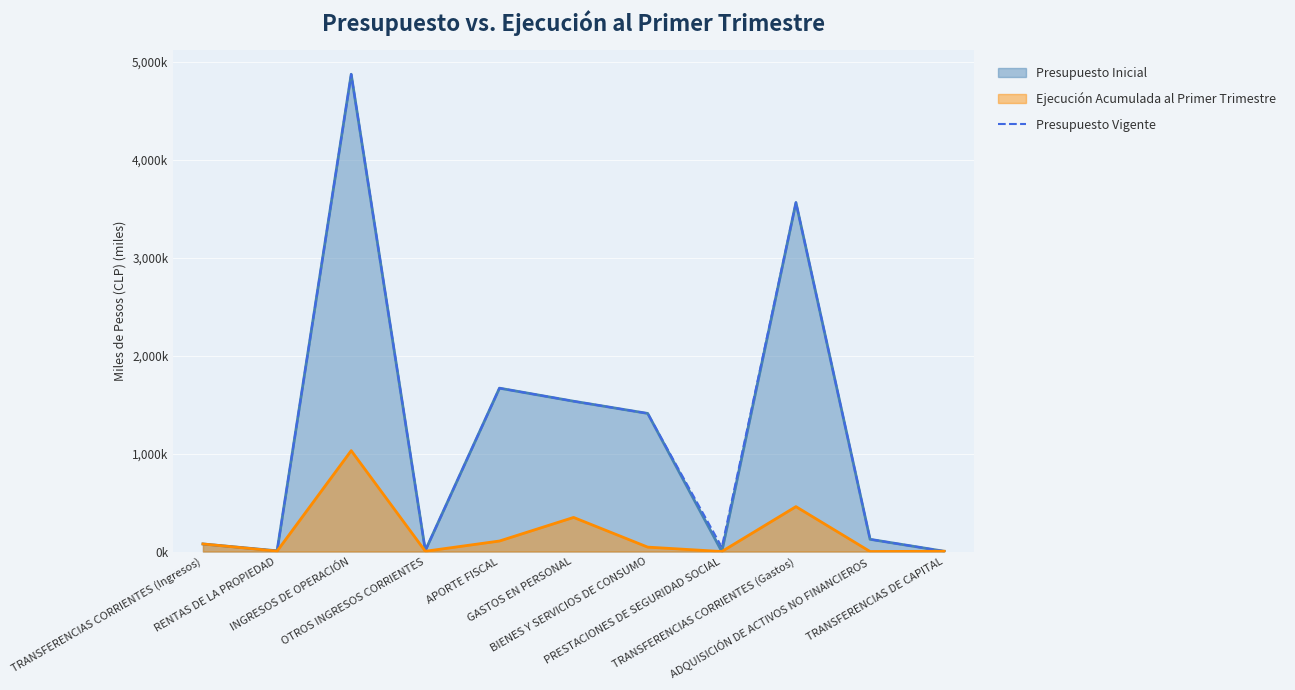

Which has a higher value, APORTE FISCAL or PRESTACIONES DE SEGURIDAD SOCIAL?

APORTE FISCAL